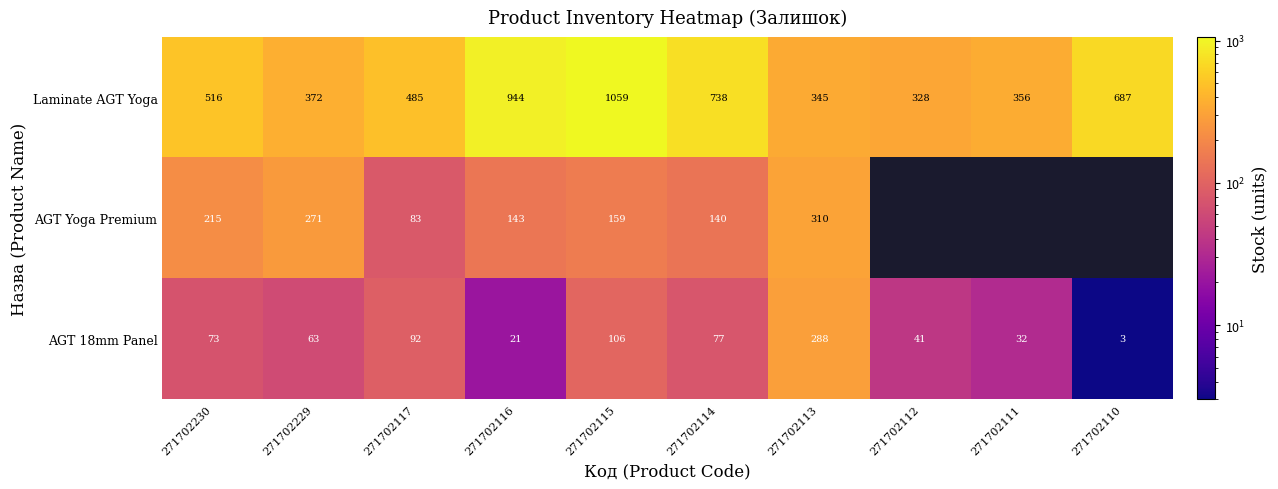

Is the value of AGT 18mm Panel at 271702117 greater than the value of Laminate AGT Yoga at 271702116?

No